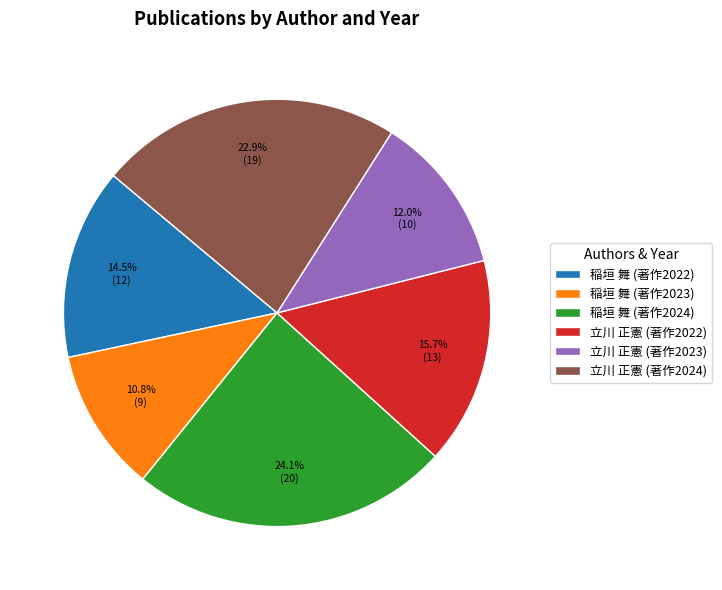

To the nearest percent, what is the difference between the largest and smallest slice percentages?

13%